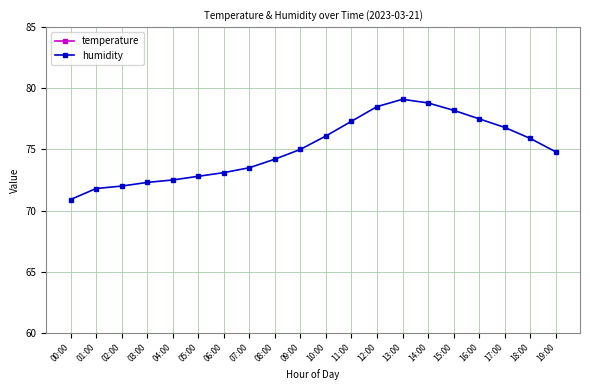

Which series has the largest range (max minus min)?

humidity